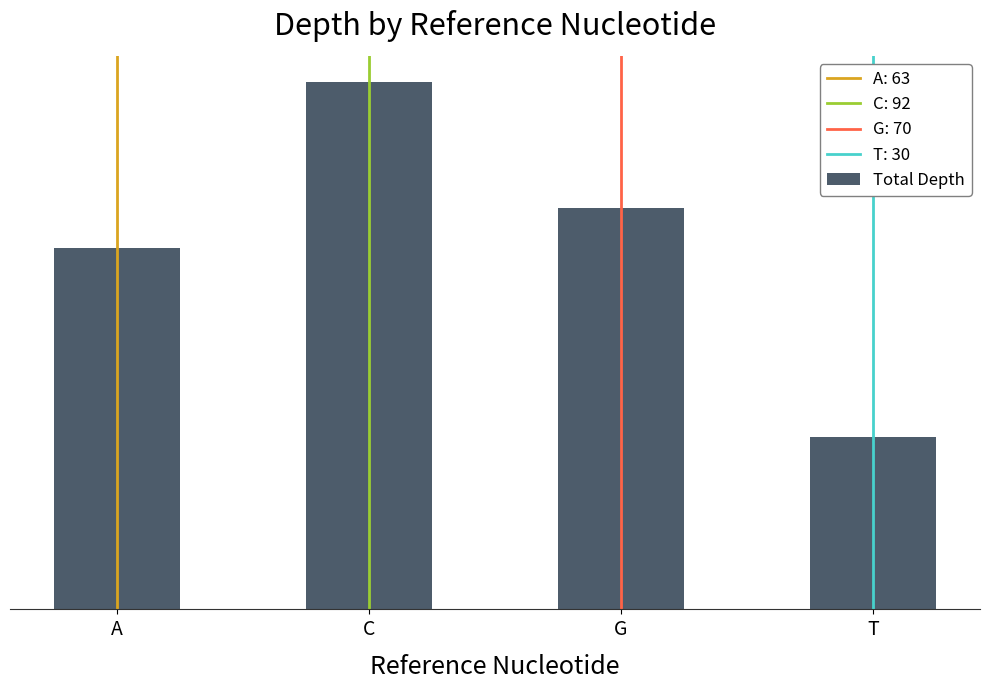

Where is the data nearest to the value 61?

A